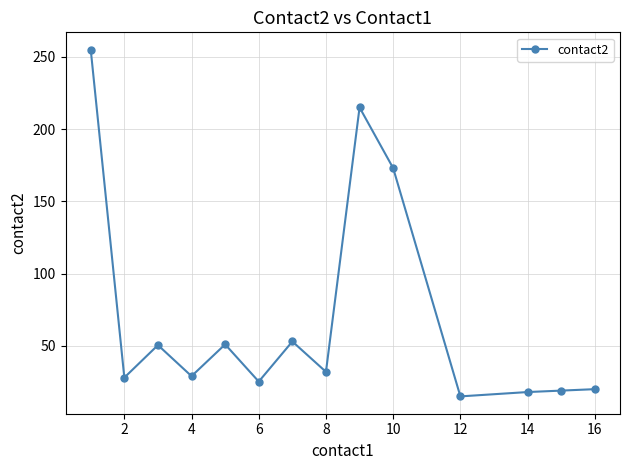

What is the smallest value displayed?

15.0